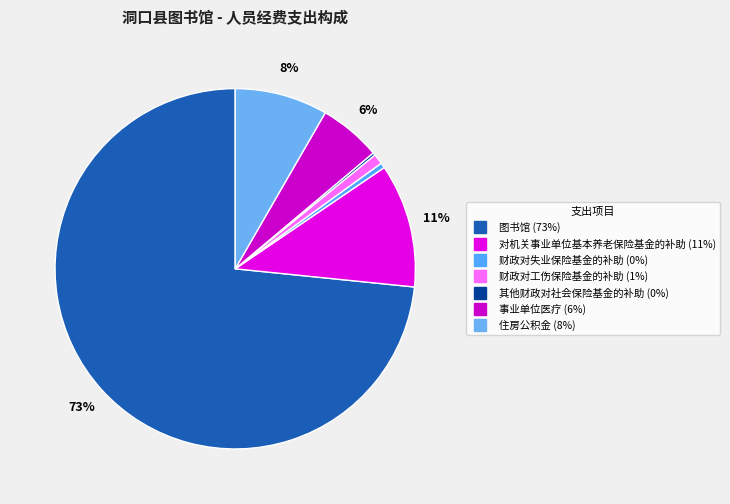

Rank the categories by value from lowest to highest.

其他财政对社会保险基金的补助, 财政对失业保险基金的补助, 财政对工伤保险基金的补助, 事业单位医疗, 住房公积金, 对机关事业单位基本养老保险基金的补助, 图书馆